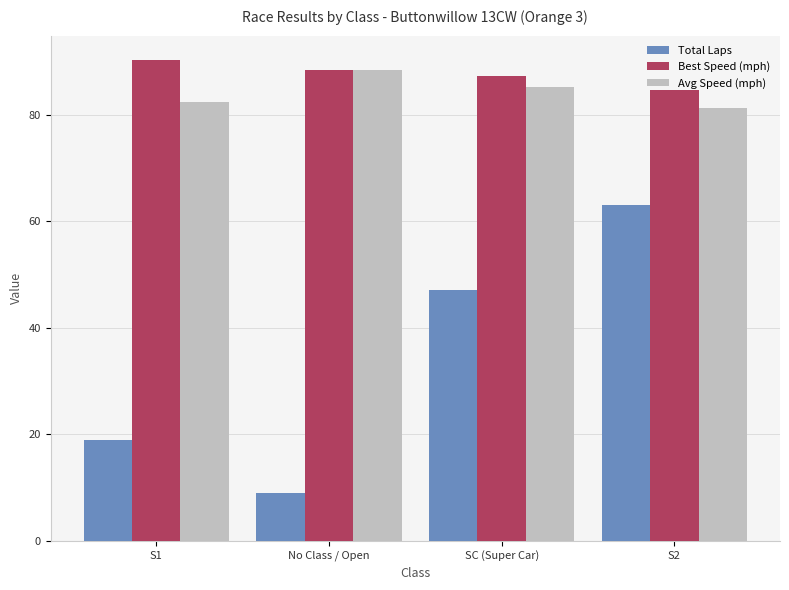

What is the difference between the maximum and minimum values in the Total Laps series?

54.0